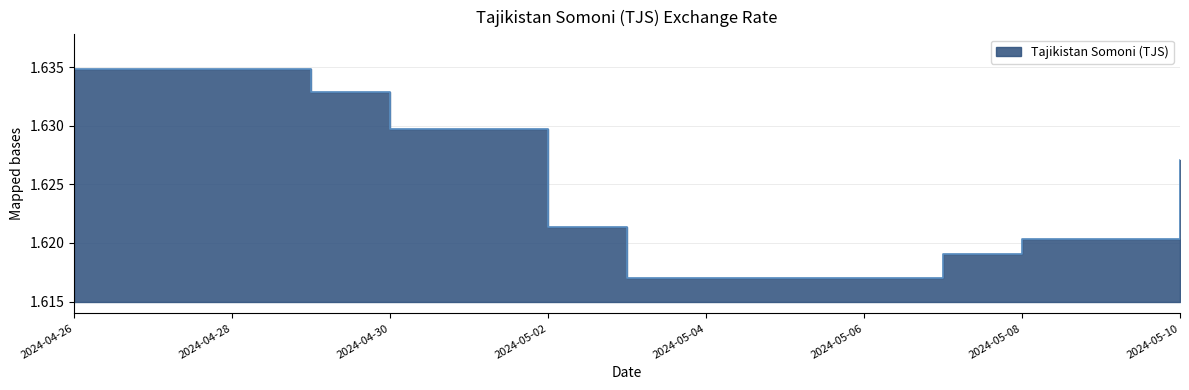

Count the number of categories in the chart.

15